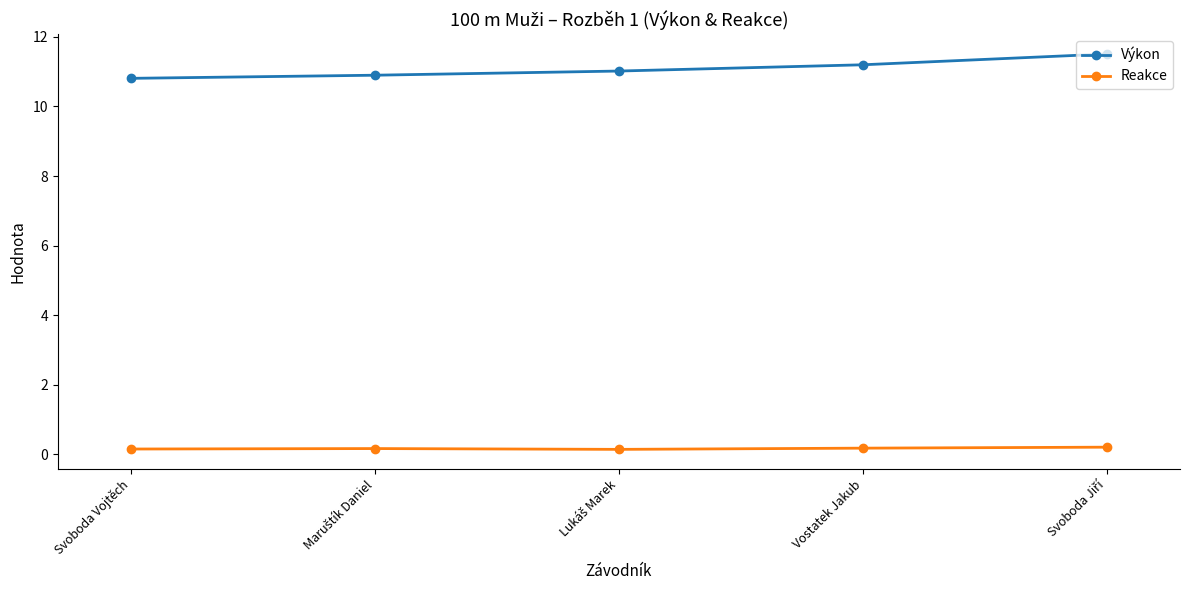

True or false: Výkon has a value of 3.5 at Vostatek Jakub.

False